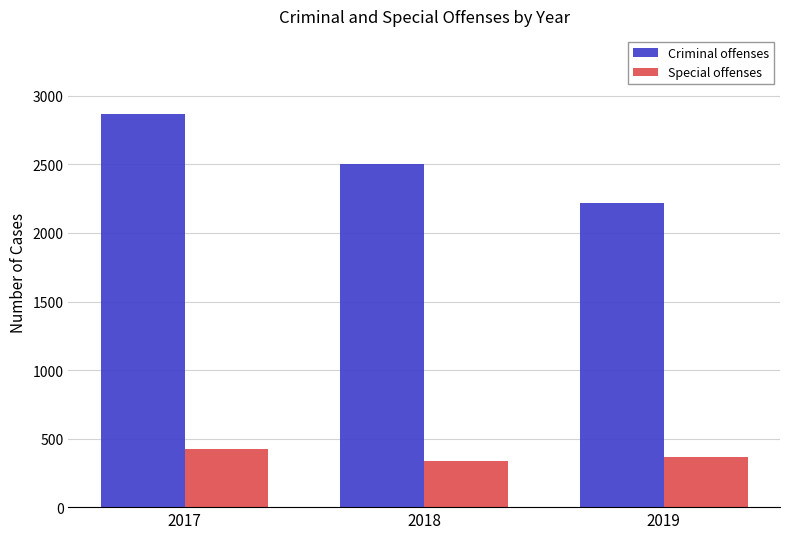

Which series changed the most between 2018 and 2019?

Criminal offenses